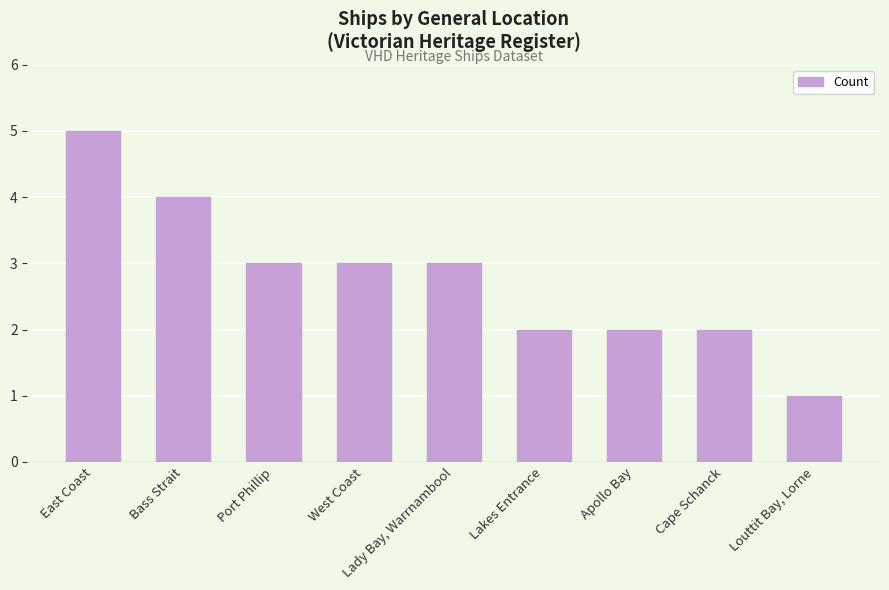

Reading left to right, transcribe all the data shown in this chart.

5	4	3	3	3	2	2	2	1